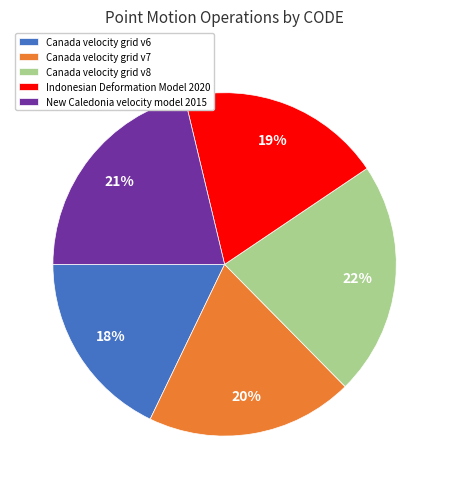

Combined, do New Caledonia velocity model 2015 and Canada velocity grid v6 account for over 50%?

No